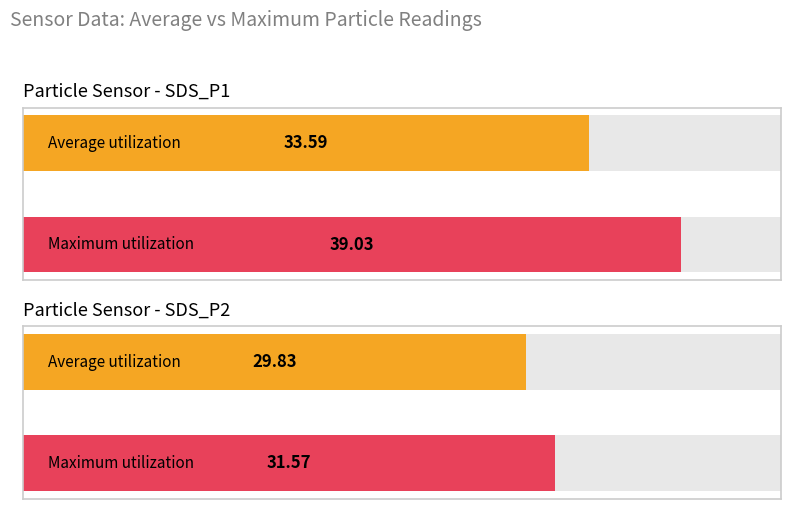

What is the sum of the Maximum utilization values at SDS_P2 and SDS_P1?

70.6